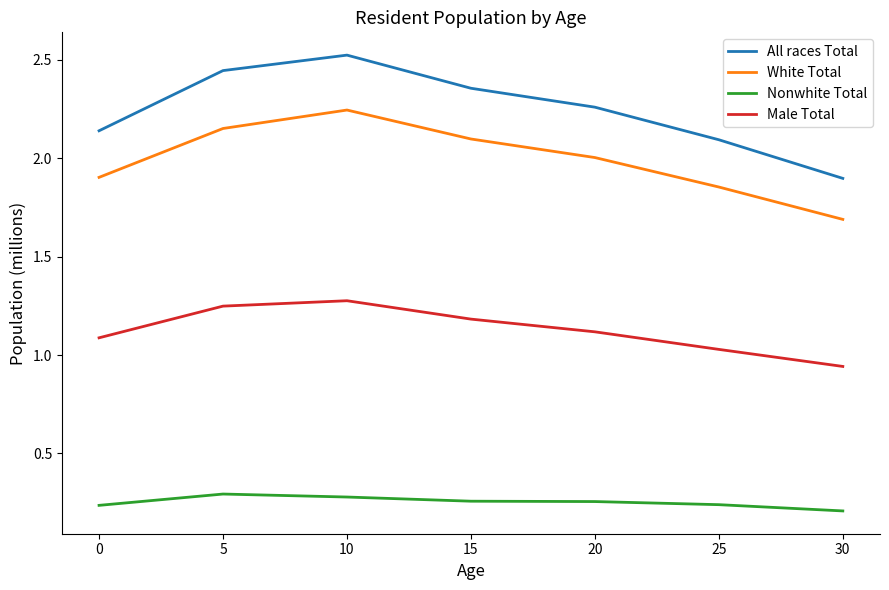

How many values in the White Total series exceed 2?

4